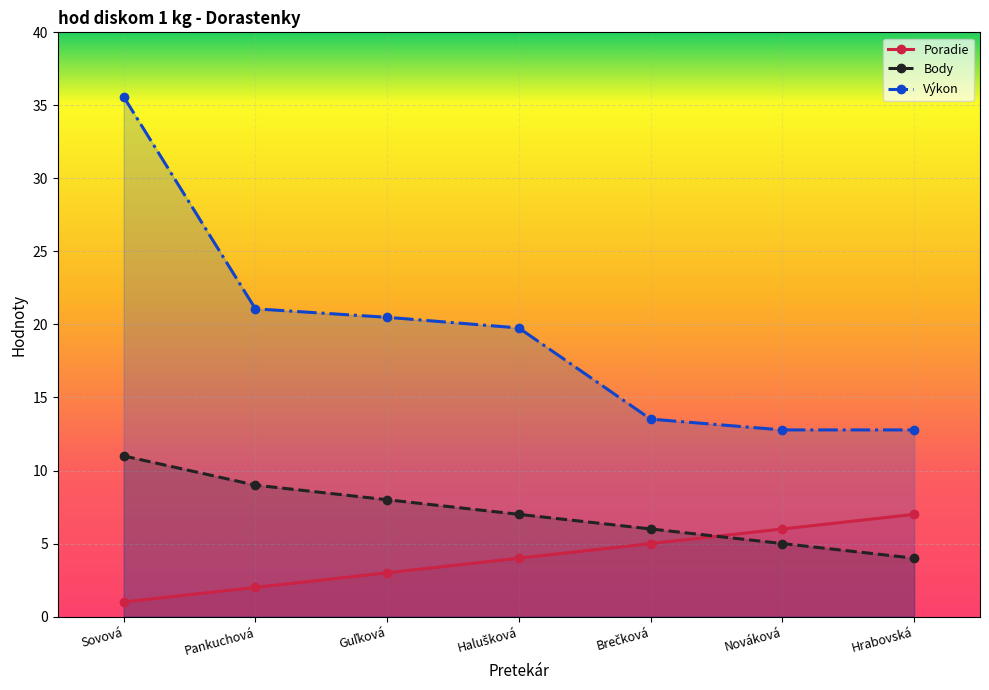

Does the chart display data point markers on the line(s)?

Yes